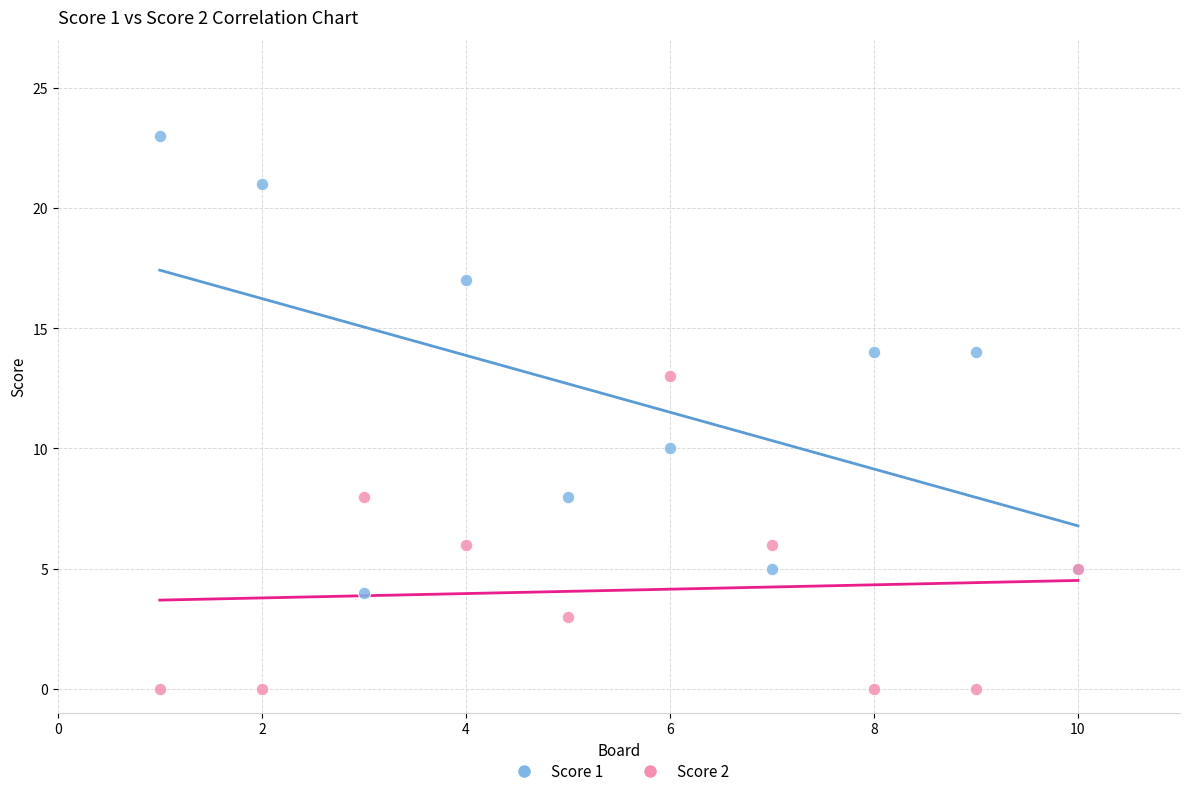

What is the X range (max minus min) for the scatter plot?

9